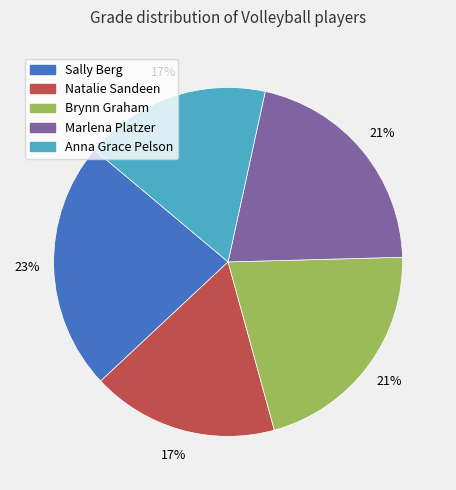

To the nearest percent, what portion does Anna Grace Pelson represent?

17%